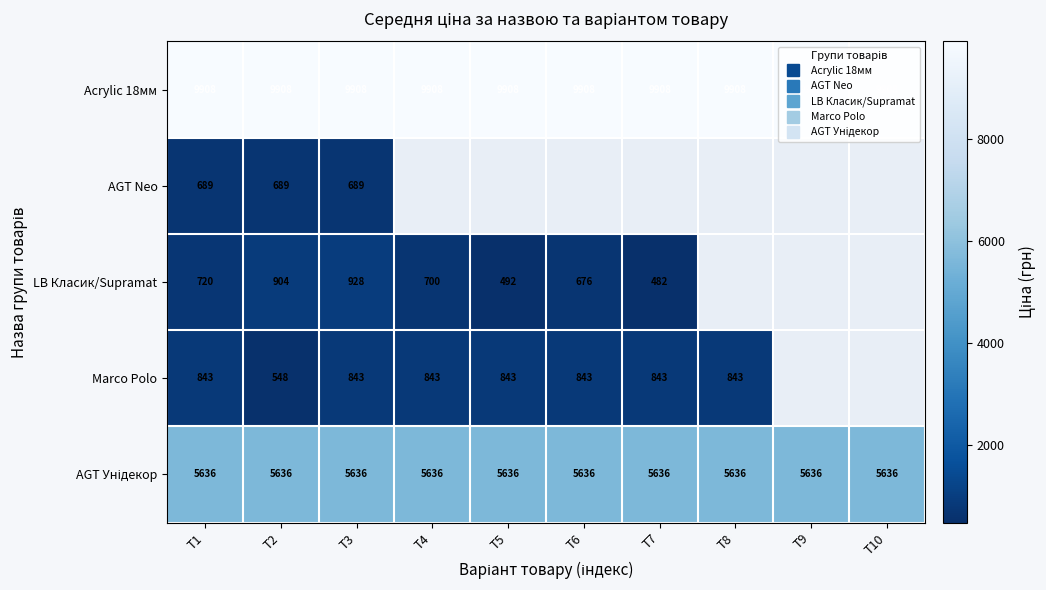

How many distinct data groups are displayed?

5